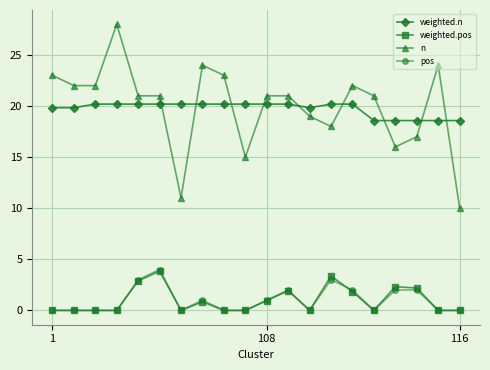

True or false: weighted.pos has more than 2 points higher than both neighbors.

True